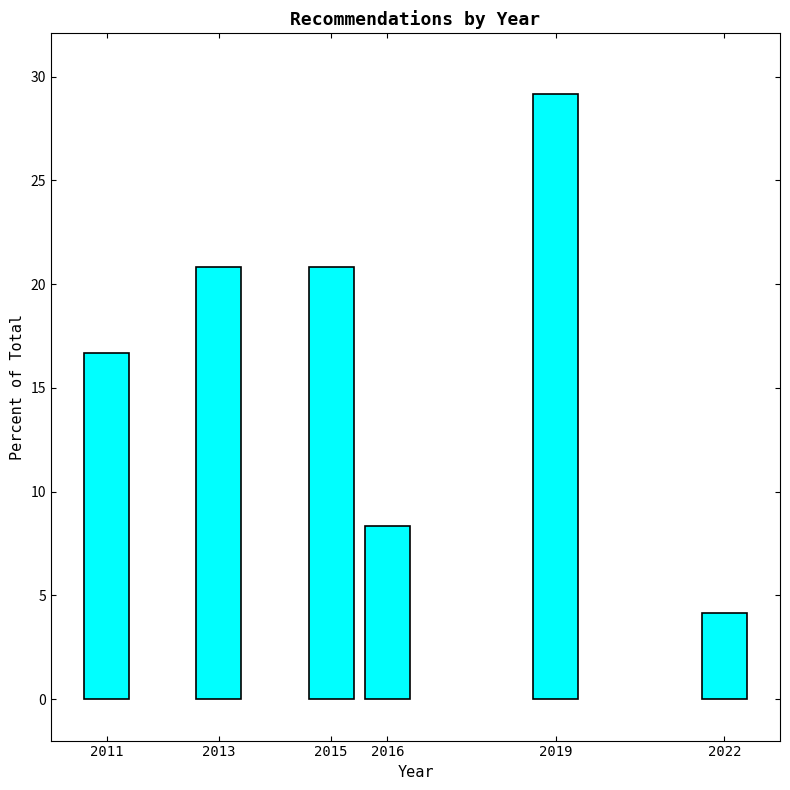

Reading left to right, what are all the values shown in this chart?

16.7	20.8	20.8	8.3	29.2	4.2